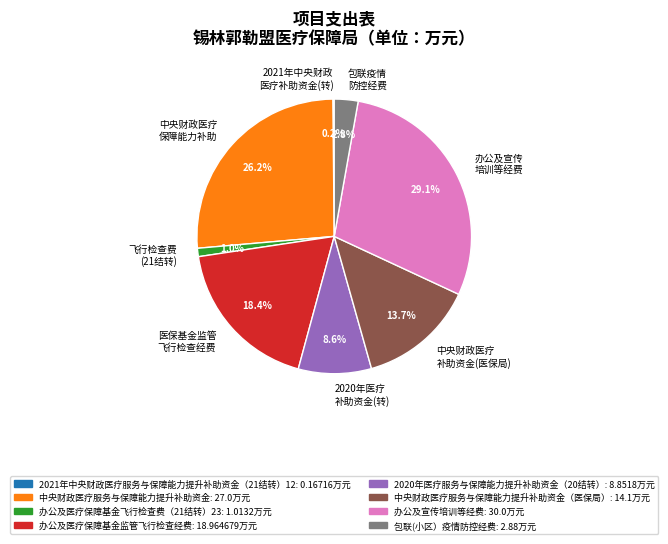

Which category has the biggest portion of the pie?

办公及宣传 培训等经费